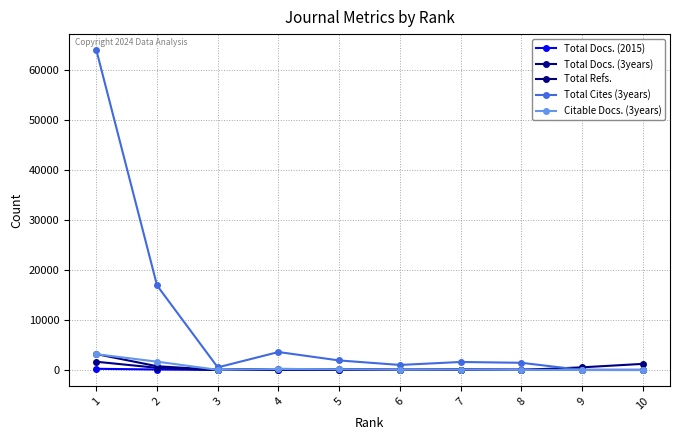

How many lines are shown in the chart?

5